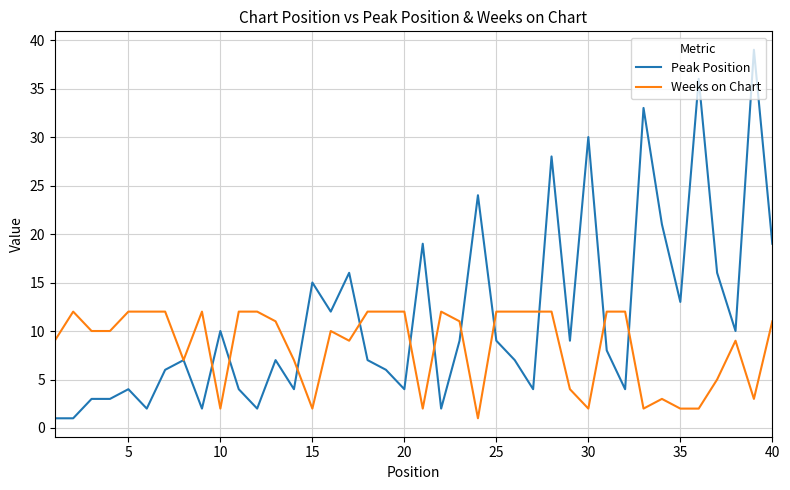

List the series in order of their overall mean, lowest first.

Weeks on Chart, Peak Position